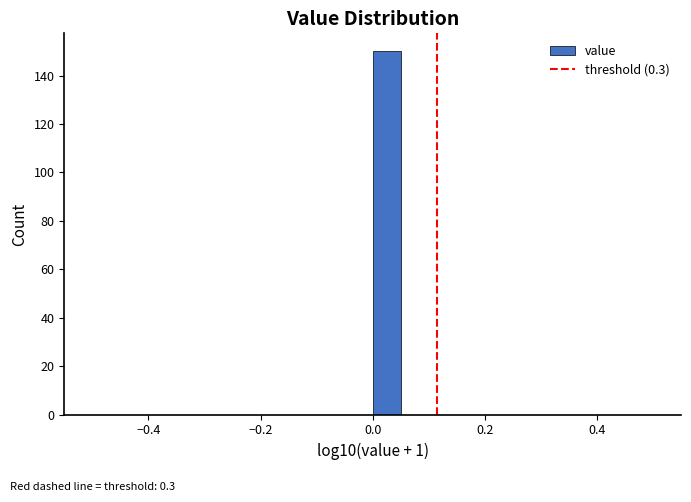

Around what value on the x-axis is the tallest bar? Give the approximate position of its centre, as read against the axis.

0.02